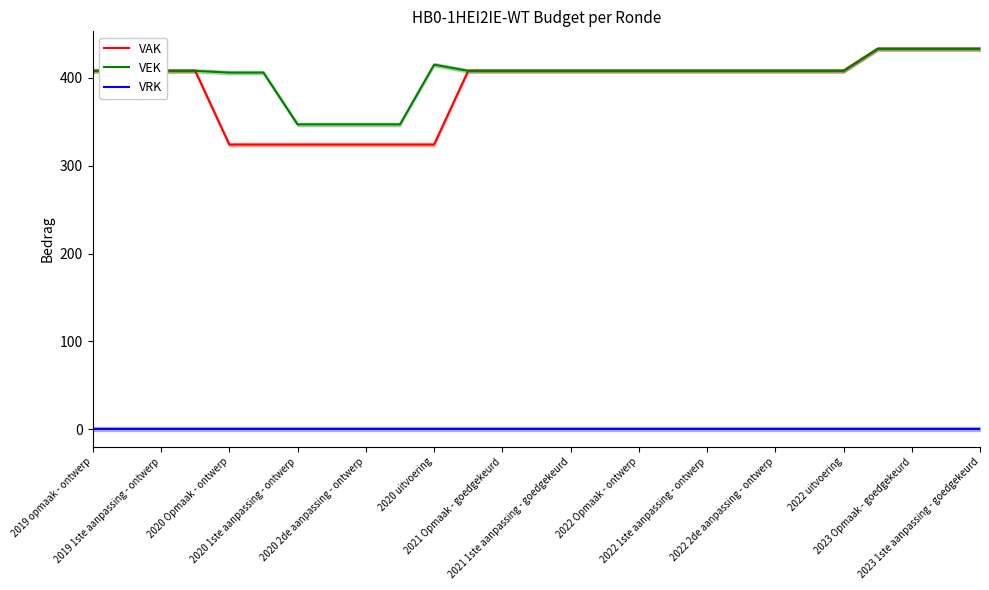

Which series has the largest total across all categories?

VEK